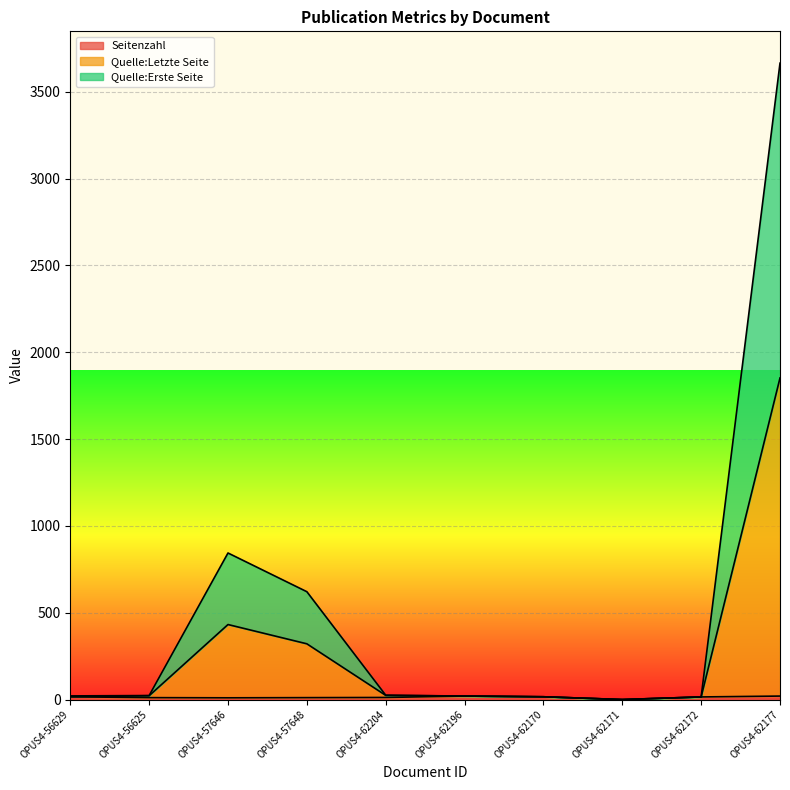

At how many categories does at least one series exceed 2797?

1